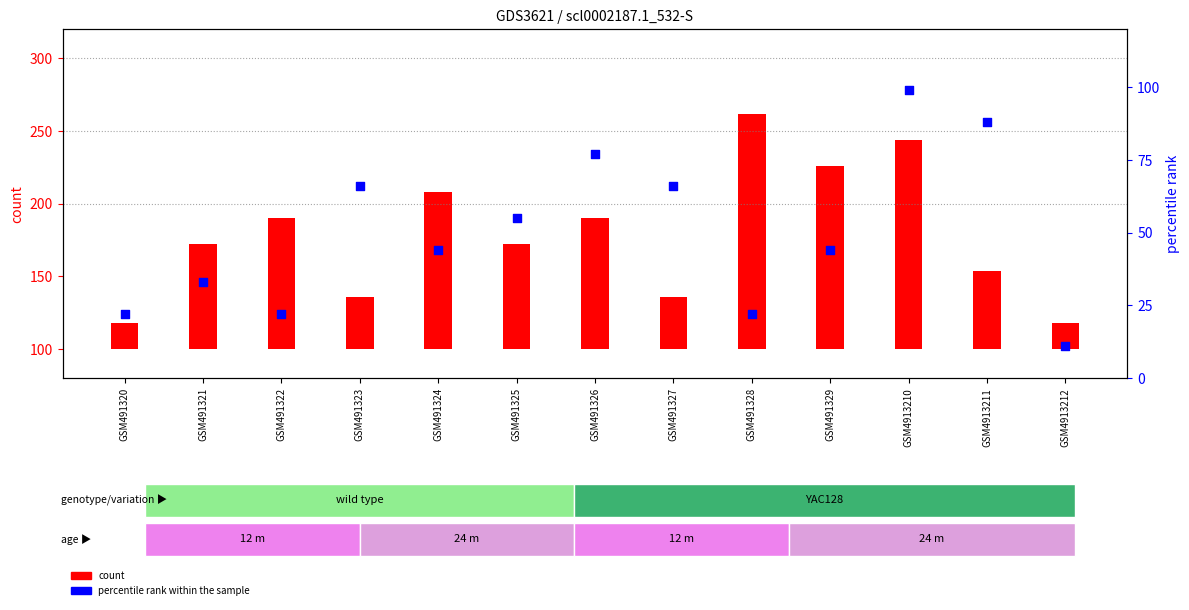

Which has a higher value, GSM491323 or GSM4913210?

GSM4913210